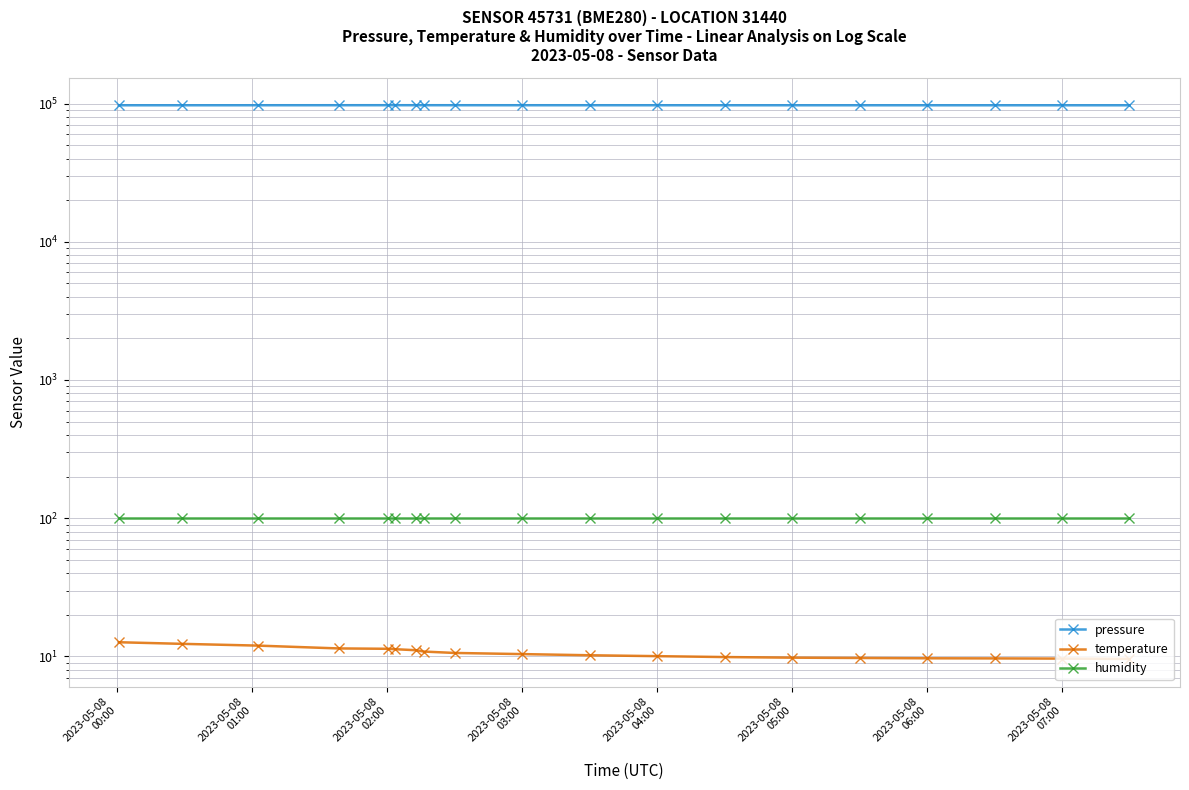

Reading left to right, list all the values displayed in this chart.

pressure: 97156.3	97158.4	97193.5	97226.6	97249.3	97255.7	97251.0	97243.1	97230.0	97215.0	97200.0	97185.0	97170.0	97160.0	97155.0	97150.0	97148.0	97145.0	97140.0
temperature: 12.7	12.3	12.0	11.4	11.4	11.3	11.1	10.8	10.6	10.4	10.2	10.1	9.9	9.8	9.8	9.7	9.7	9.7	9.6
humidity: 100.0	100.0	100.0	100.0	100.0	100.0	100.0	100.0	100.0	100.0	100.0	100.0	100.0	100.0	100.0	100.0	100.0	100.0	100.0